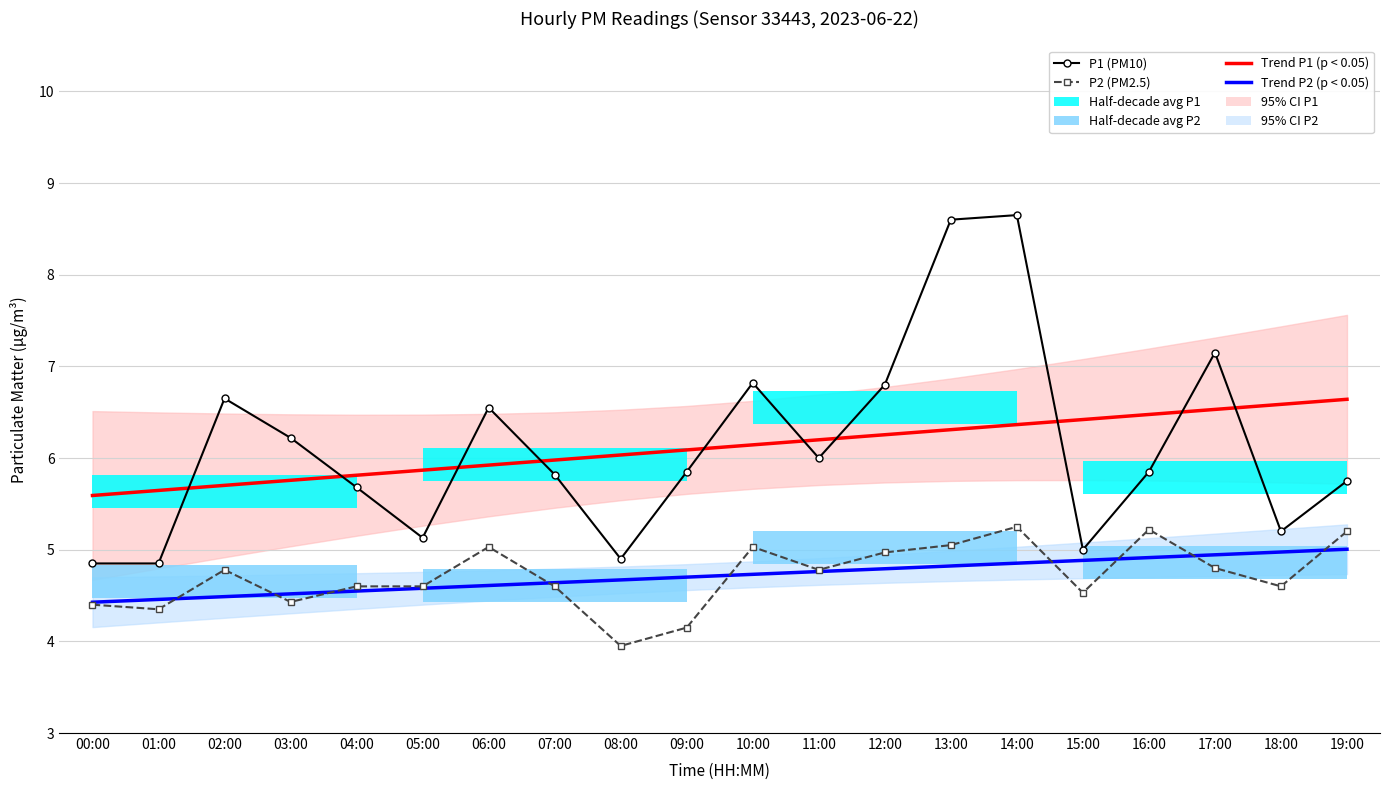

How many data points does each series have?

20